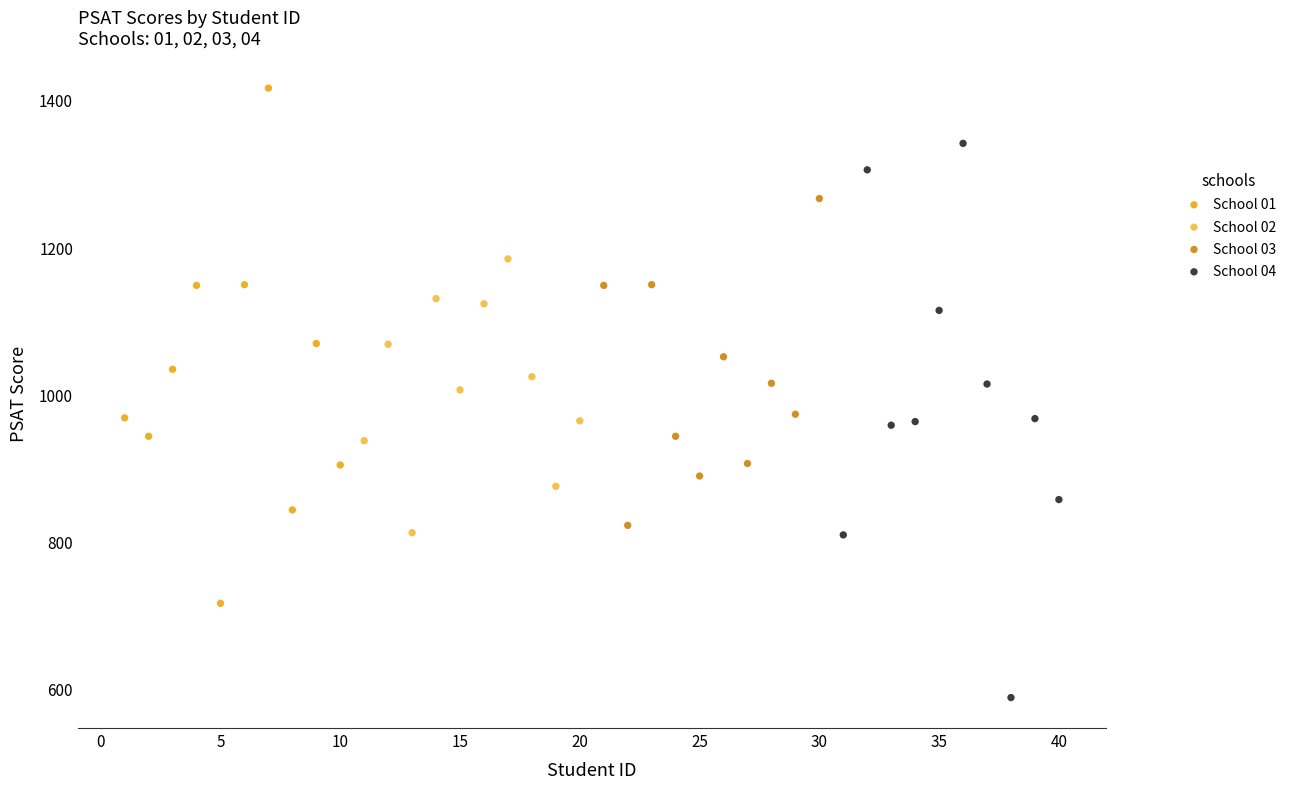

Which series contains the lowest Y value?

School 04